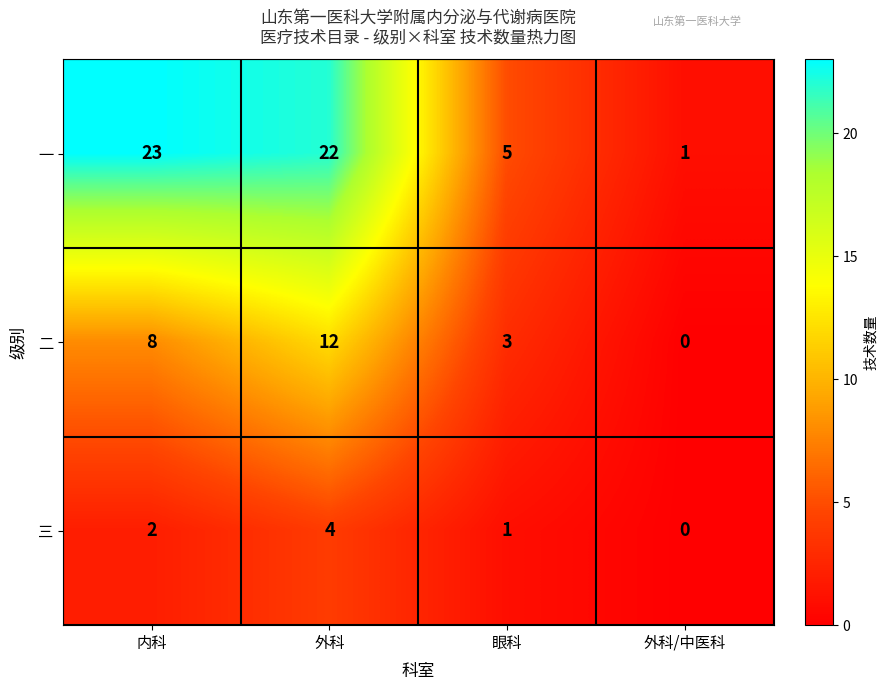

Which category has the lowest value across all series?

外科/中医科